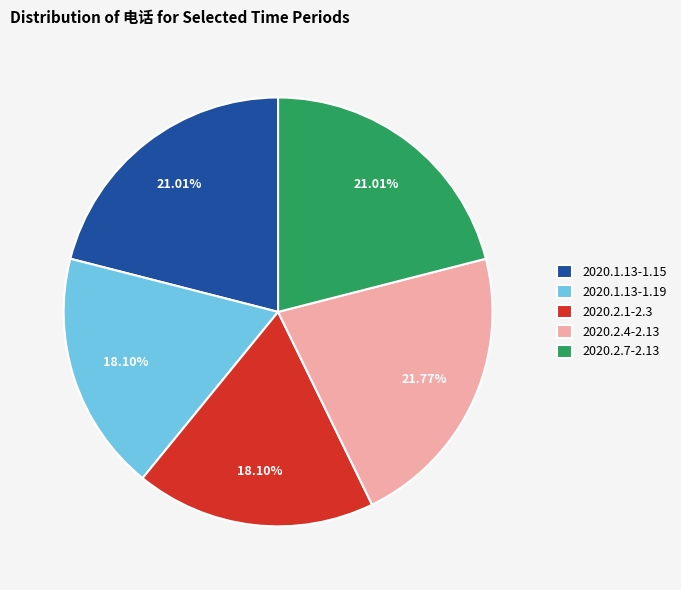

How many segments does this pie chart have?

5